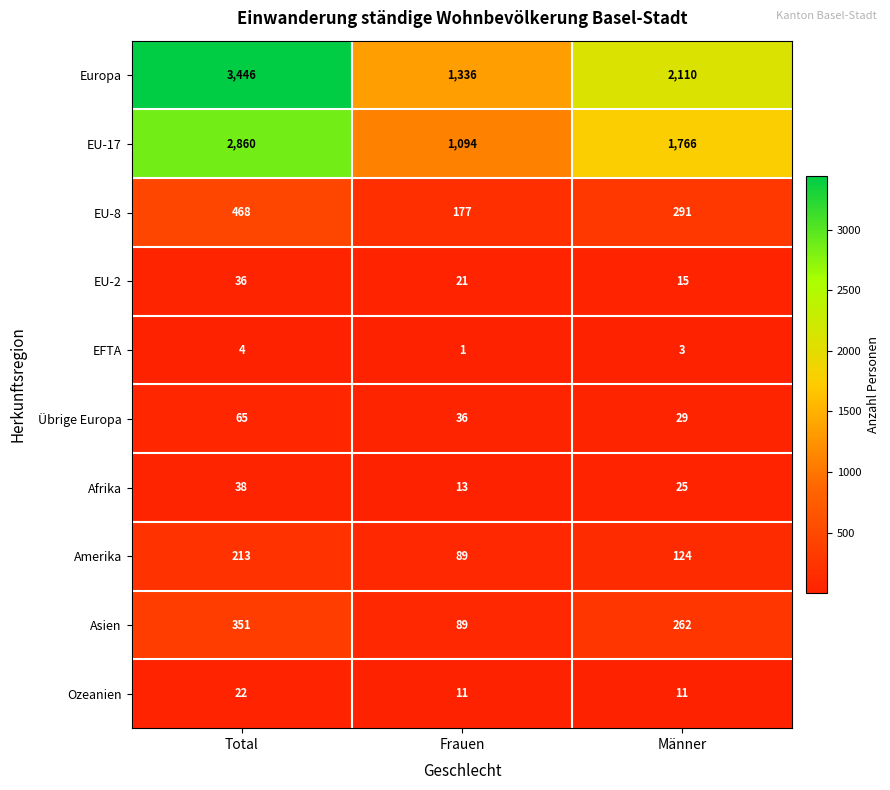

At which category is the sum across all series the highest?

Total